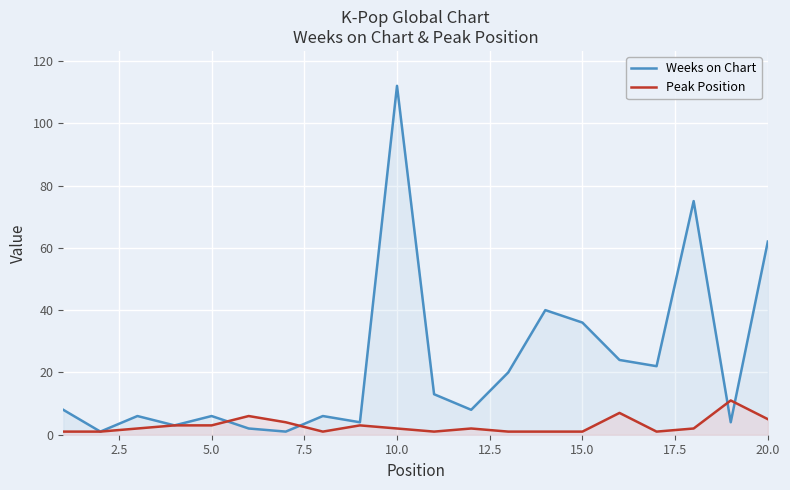

What is the maximum value shown in the chart?

112